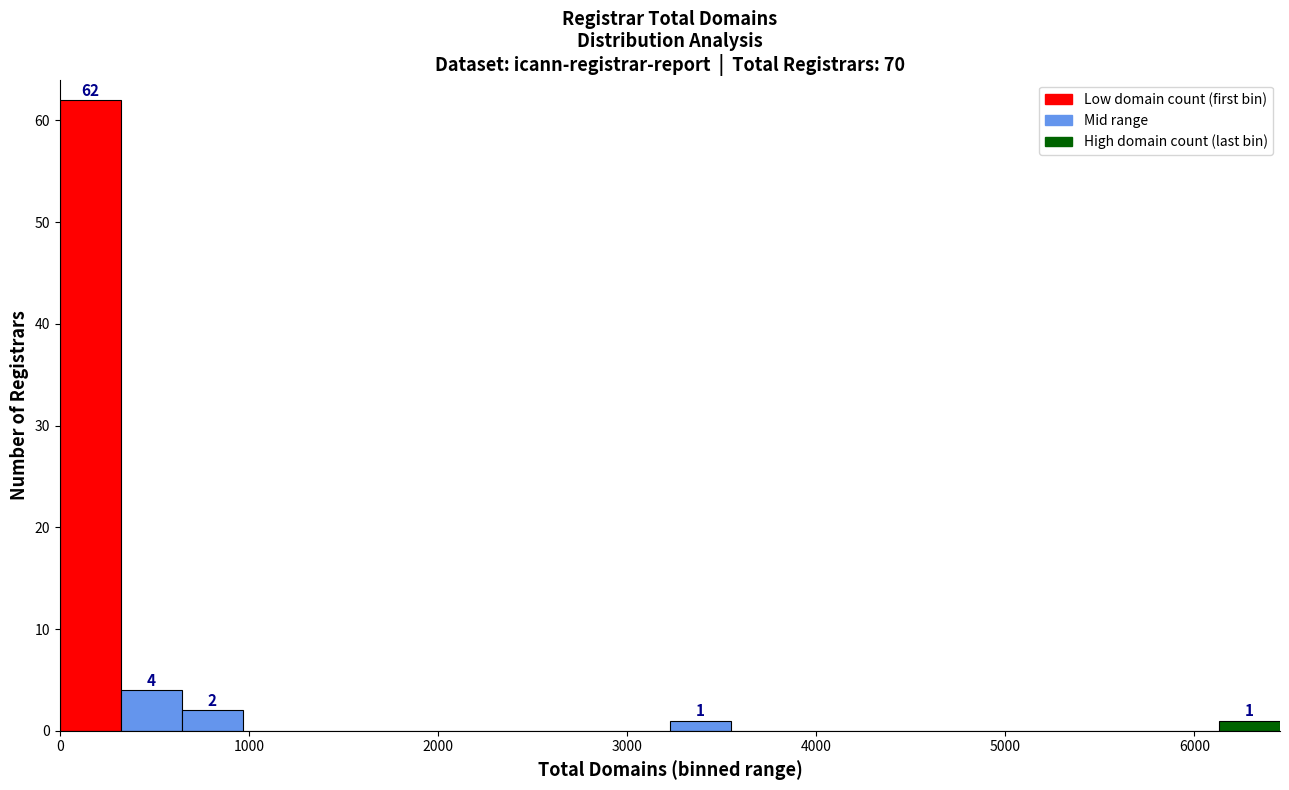

Around what value on the x-axis is the tallest bar? Give the approximate position of its centre, as read against the axis.

200